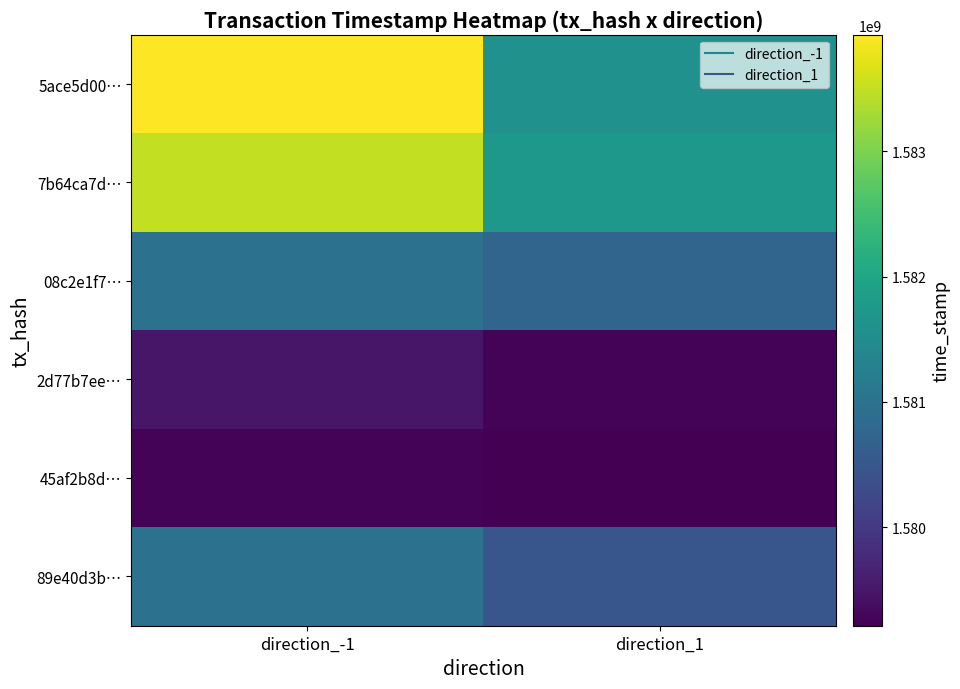

Which series has the largest total across all categories?

5ace5d00…